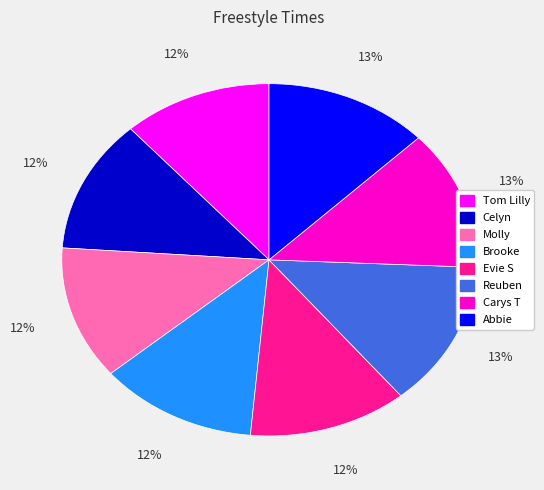

The Tom Lilly slice represents 20% of the pie. True or false?

False